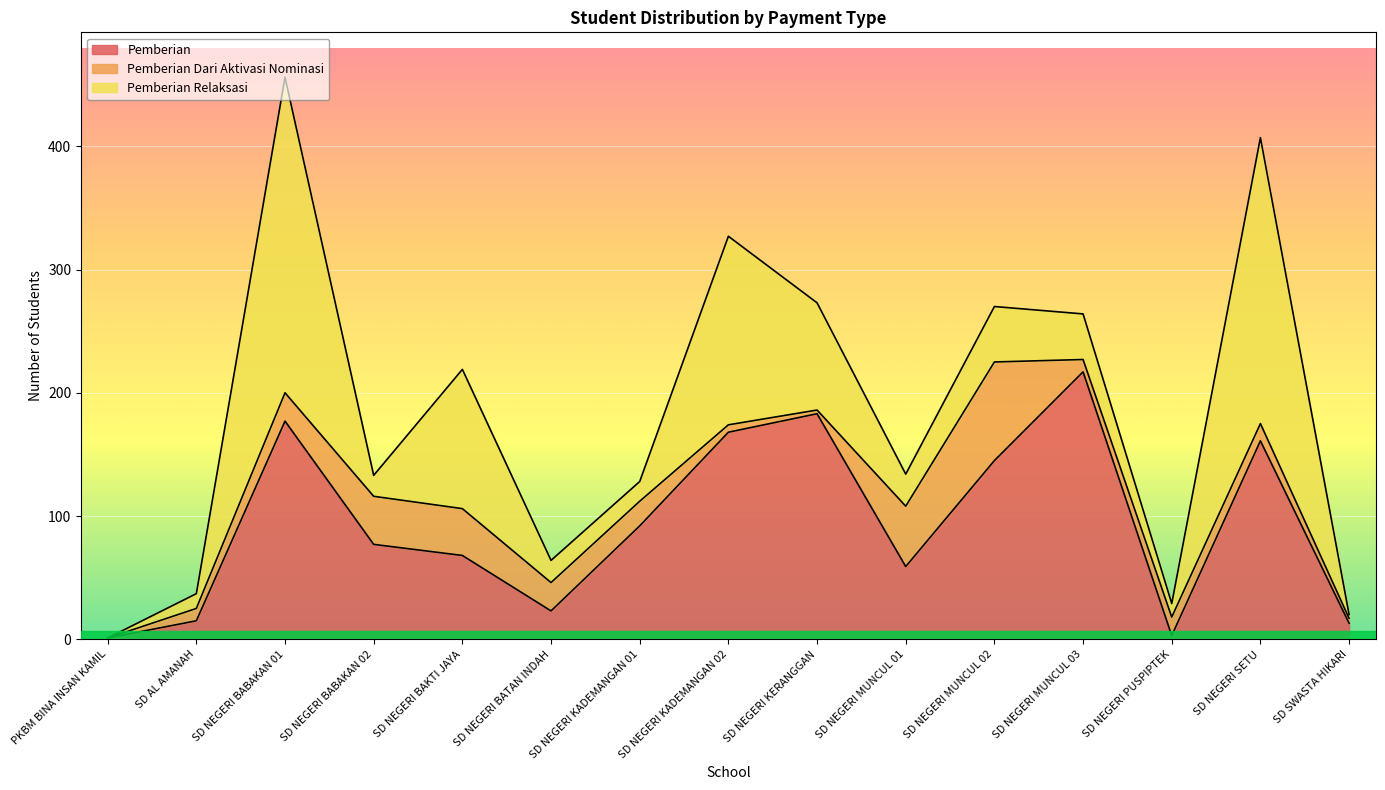

Is it true that Pemberian Dari Aktivasi Nominasi equals 8 at SD NEGERI KADEMANGAN 02?

False